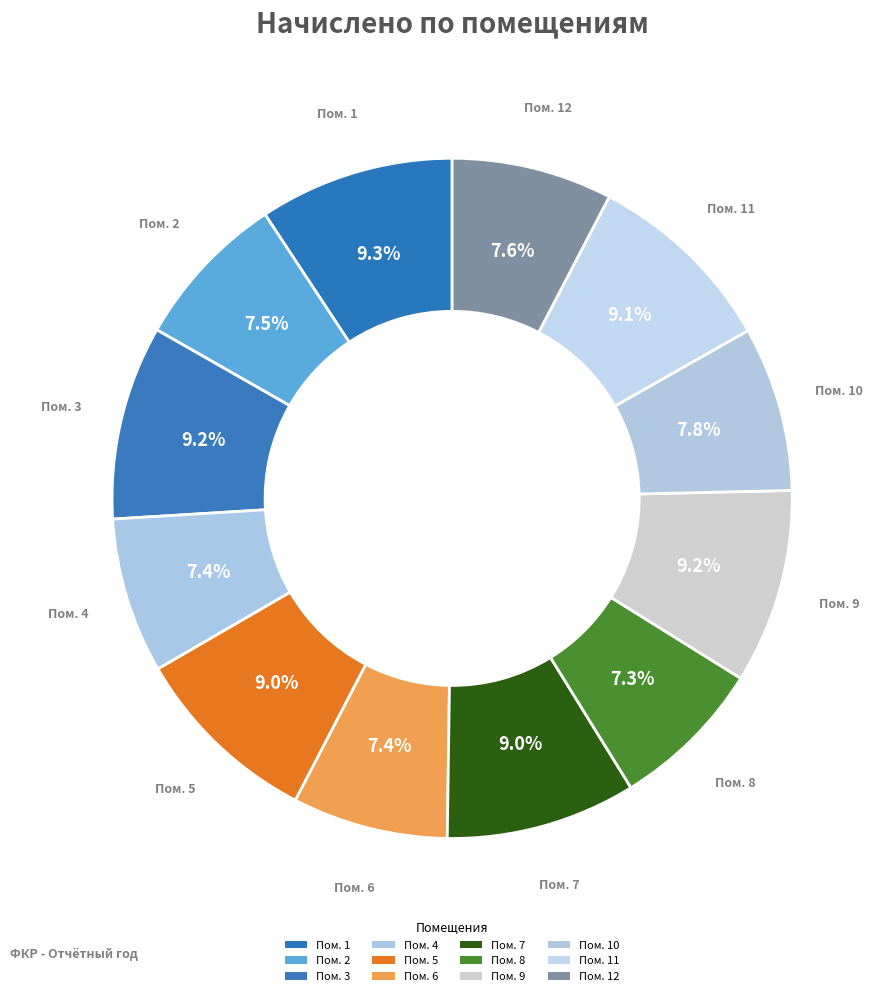

How many segments does this pie chart have?

12